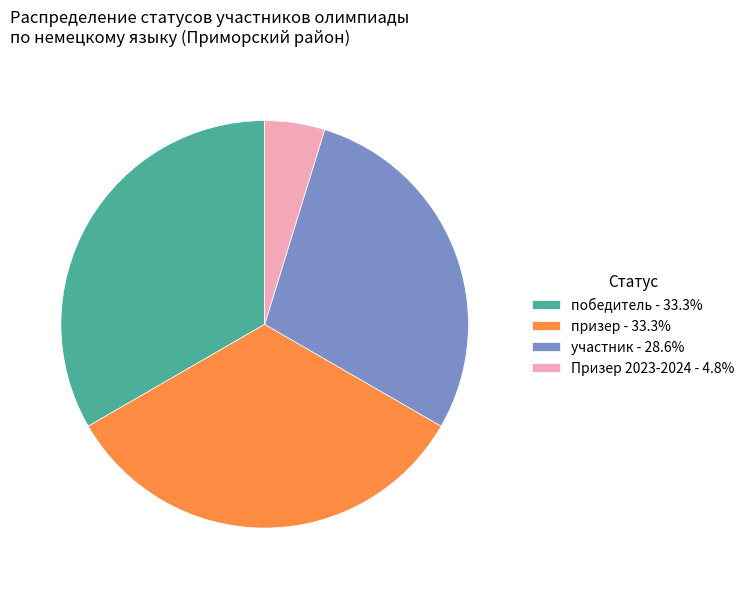

How many segments does this pie chart have?

4